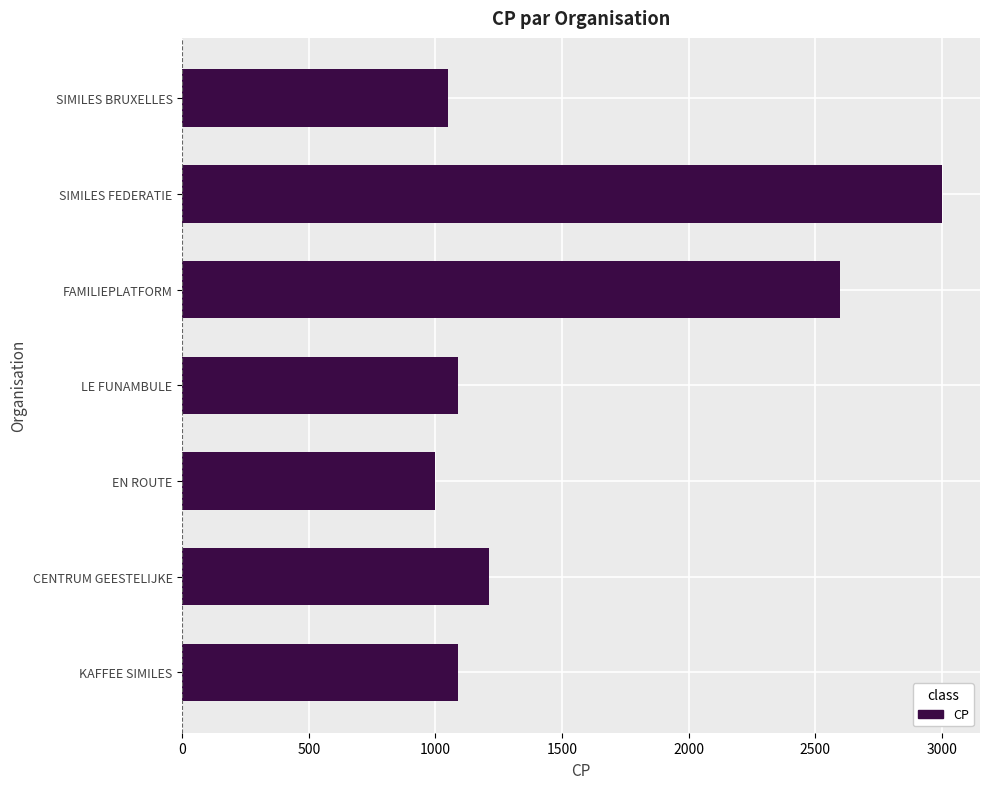

How many bars are there in total?

7